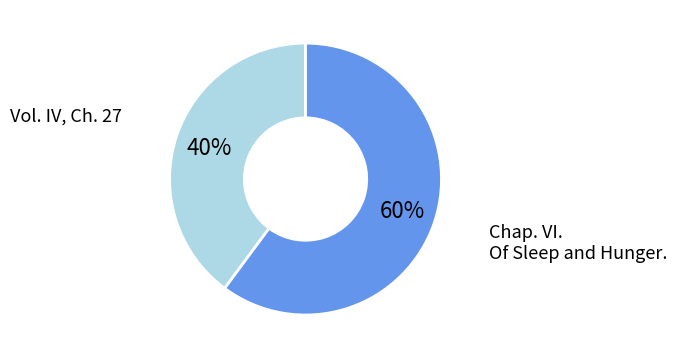

Is it true that Chap. VI. Of Sleep and Hunger. is 75% of the pie?

False